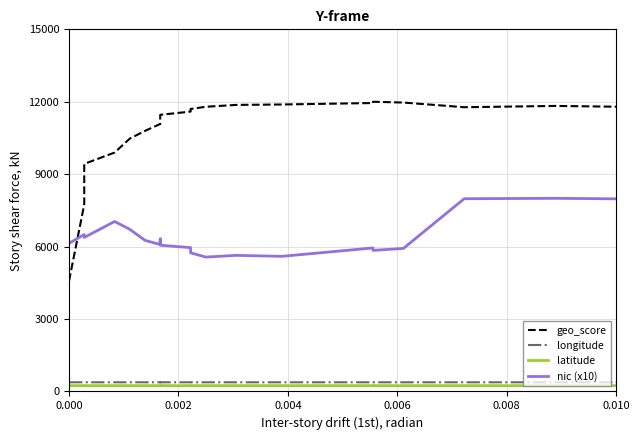

Reading right to left, what are all the values shown in this chart?

geo_score: 11794.7	11827.3	11773.7	11967.3	12000.0	11947.3	11887.0	11869.2	11792.4	11701.6	11592.7	11459.6	11293.1	11079.1	10793.8	10475.2	9896.2	9425.0	7741.9	4577.8
longitude: 379.9	379.9	379.8	379.8	379.8	379.9	379.9	379.8	379.8	379.8	379.9	379.9	379.9	379.9	379.9	380.0	380.0	379.8	379.8	379.6
latitude: 240.0	240.0	240.0	240.0	240.0	240.0	240.0	240.0	240.0	240.0	240.0	240.0	240.0	240.0	240.0	240.0	240.0	240.0	240.0	240.0
nic (x10): 7979.1	8000.0	7983.1	5925.4	5844.4	5945.2	5596.2	5637.9	5566.1	5743.9	5957.2	6057.5	6318.3	6086.2	6258.1	6715.4	7040.4	6378.5	6498.8	6137.8